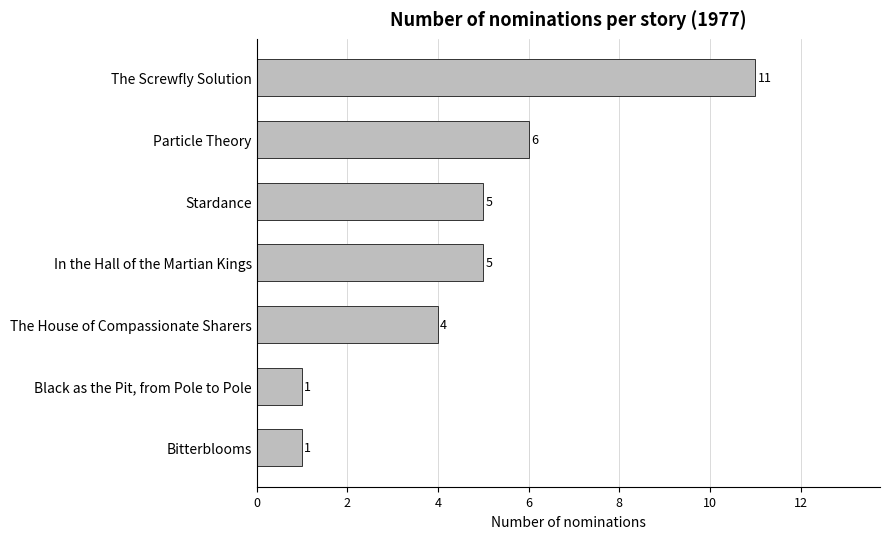

Reading bottom to top, extract all data points from this chart.

Bitterblooms=1	Black as the Pit, from Pole to Pole=1	The House of Compassionate Sharers=4	In the Hall of the Martian Kings=5	Stardance=5	Particle Theory=6	The Screwfly Solution=11